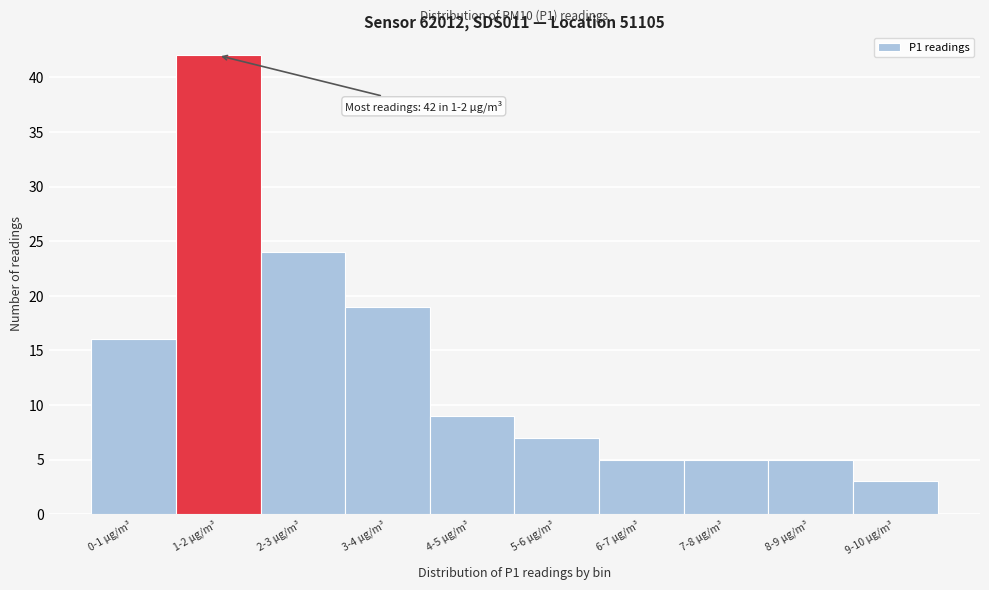

Reading left to right, transcribe all the data shown in this chart.

16	42	24	19	9	7	5	5	5	3